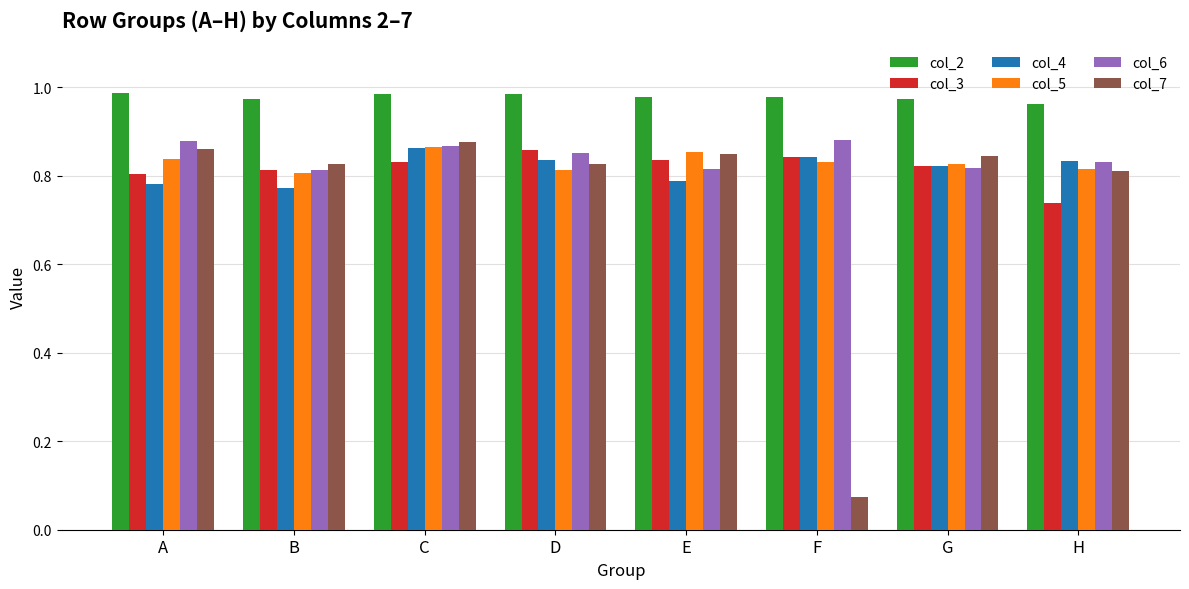

Which series has the largest range (max minus min)?

col_7